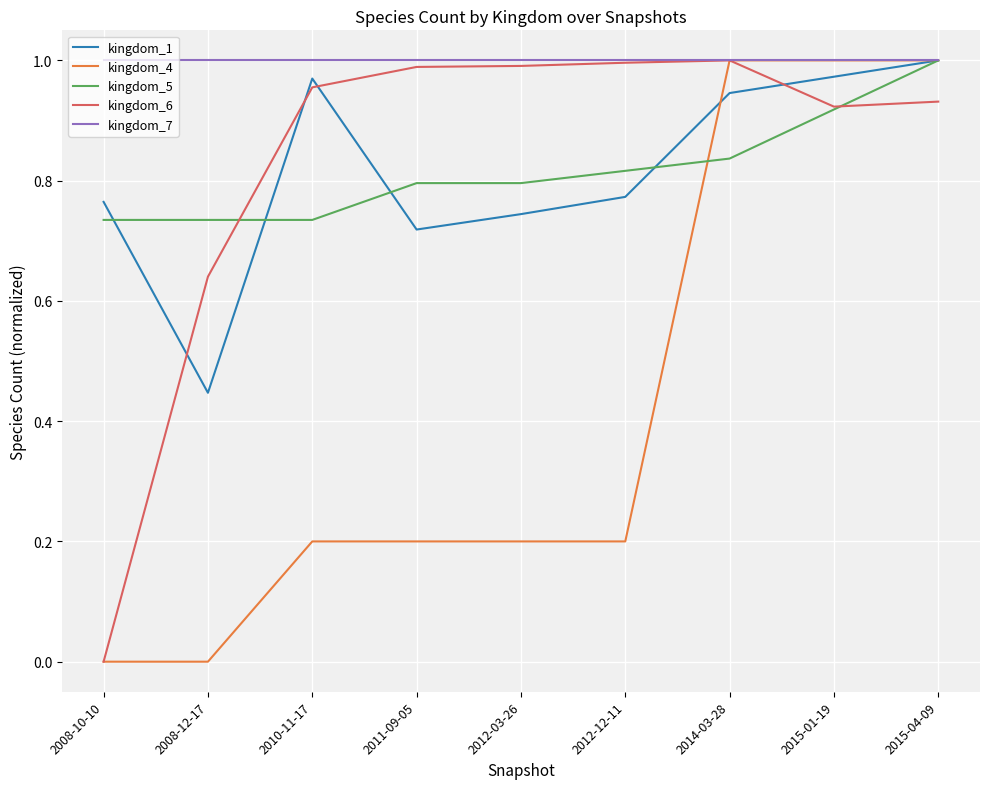

The kingdom_4 series shows 1.0 at 2014-03-28. True or false?

True